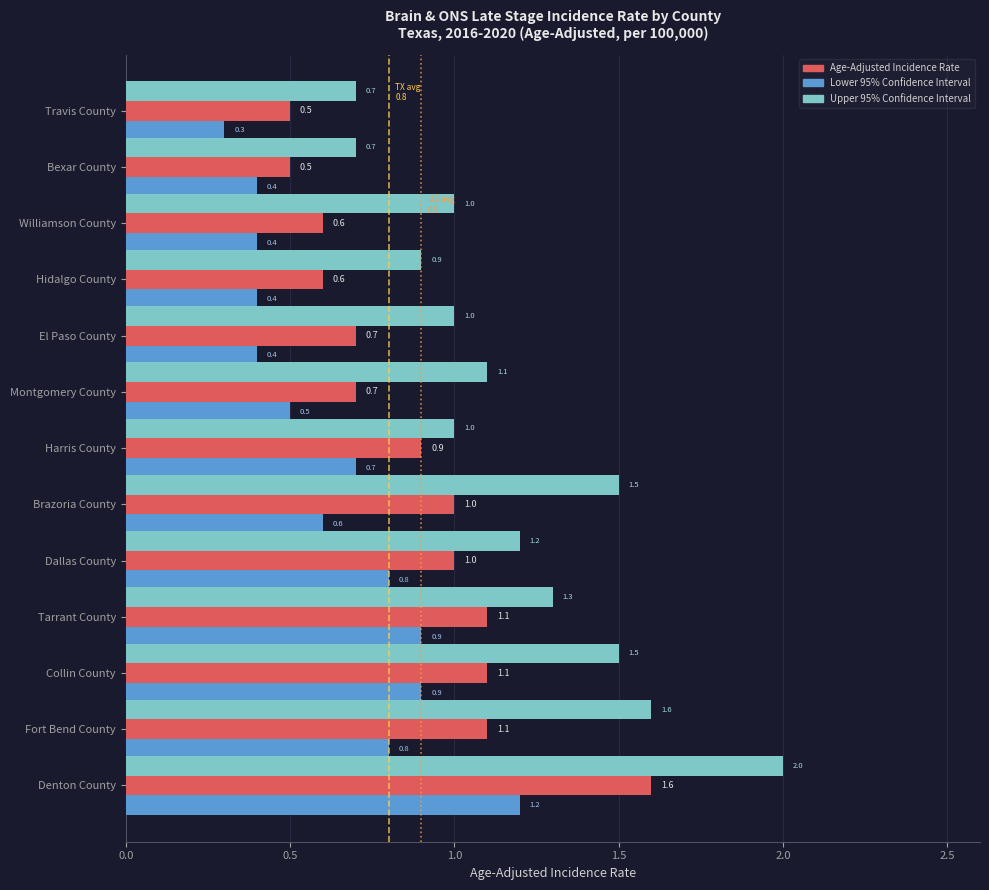

What is the total value across all series at Dallas County?

3.0